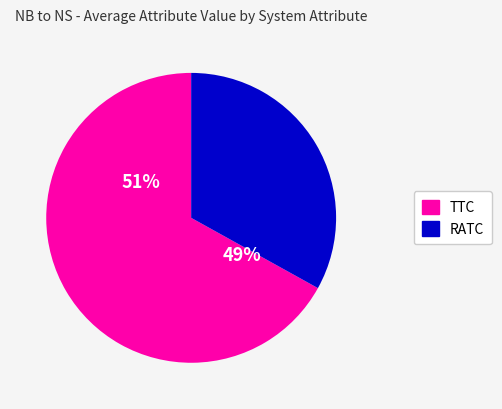

To the nearest percent, what is the average slice percentage?

50%